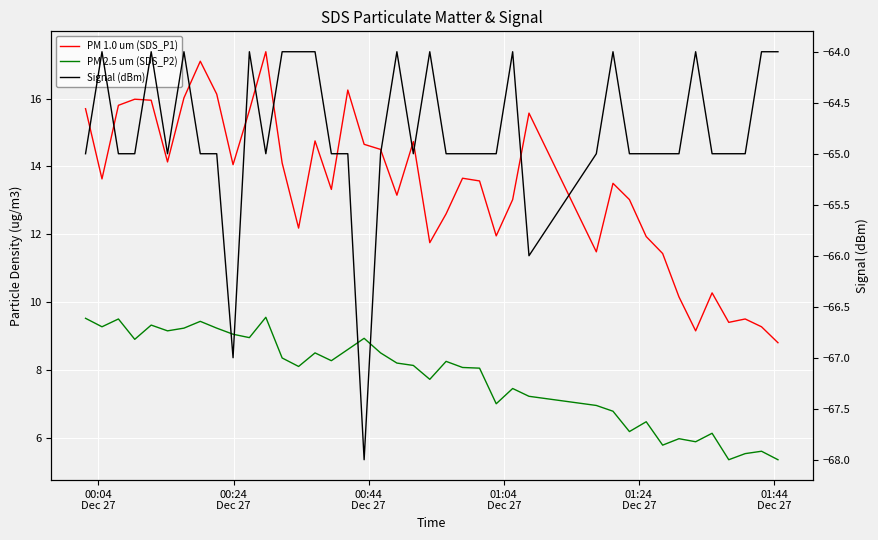

What is the difference between the maximum and second lowest values in the PM 1.0 um (SDS_P1) series?

8.2